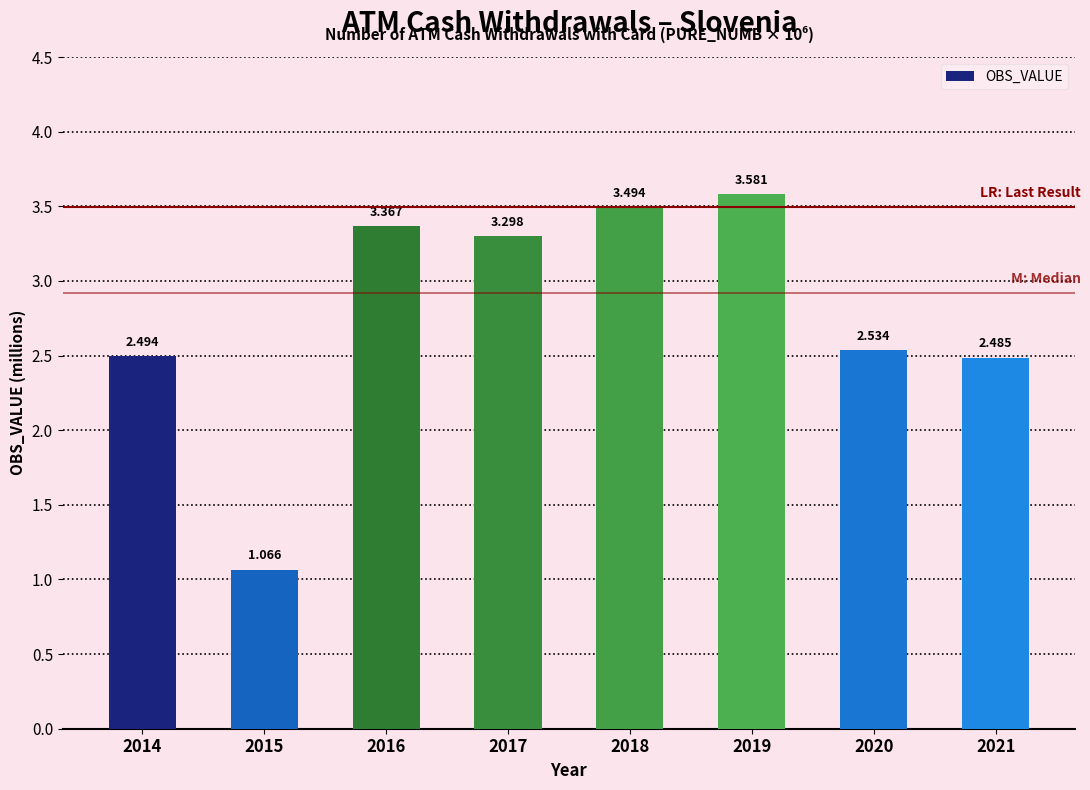

The value at 2018 is 3.5. True or false?

True